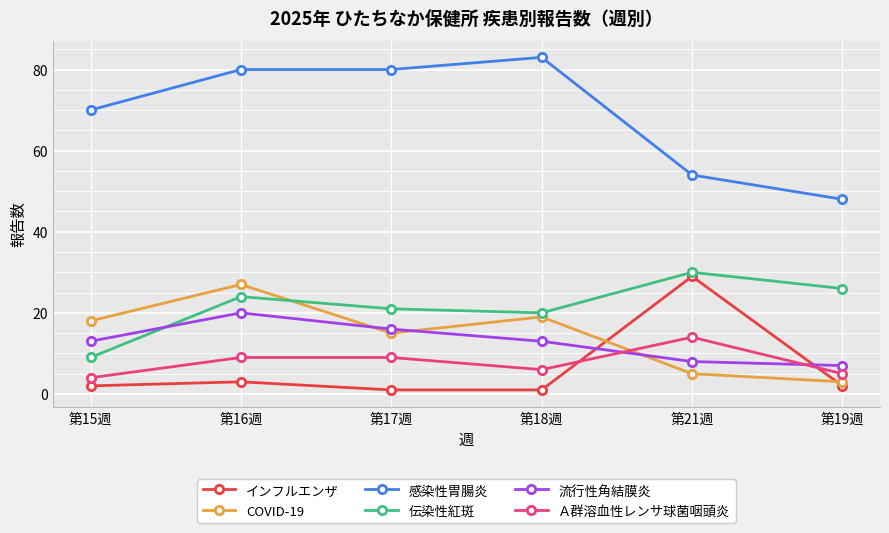

What is the maximum value shown in the chart?

83